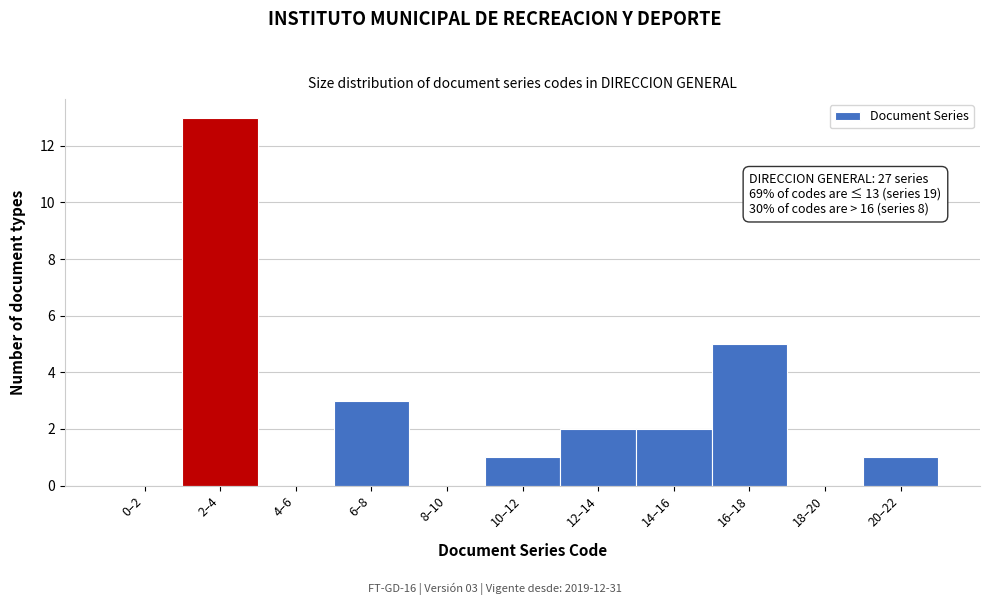

Reading left to right, transcribe all the data shown in this chart.

0–2=0	2–4=13	4–6=0	6–8=3	8–10=0	10–12=1	12–14=2	14–16=2	16–18=5	18–20=0	20–22=1